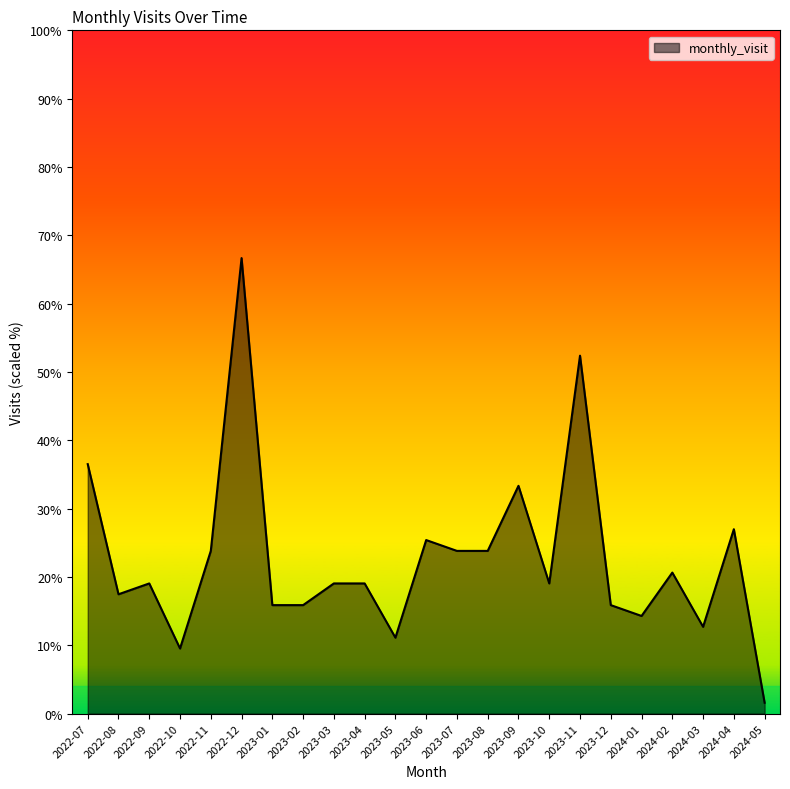

Between 2023-01 and 2023-07, which is larger?

2023-07